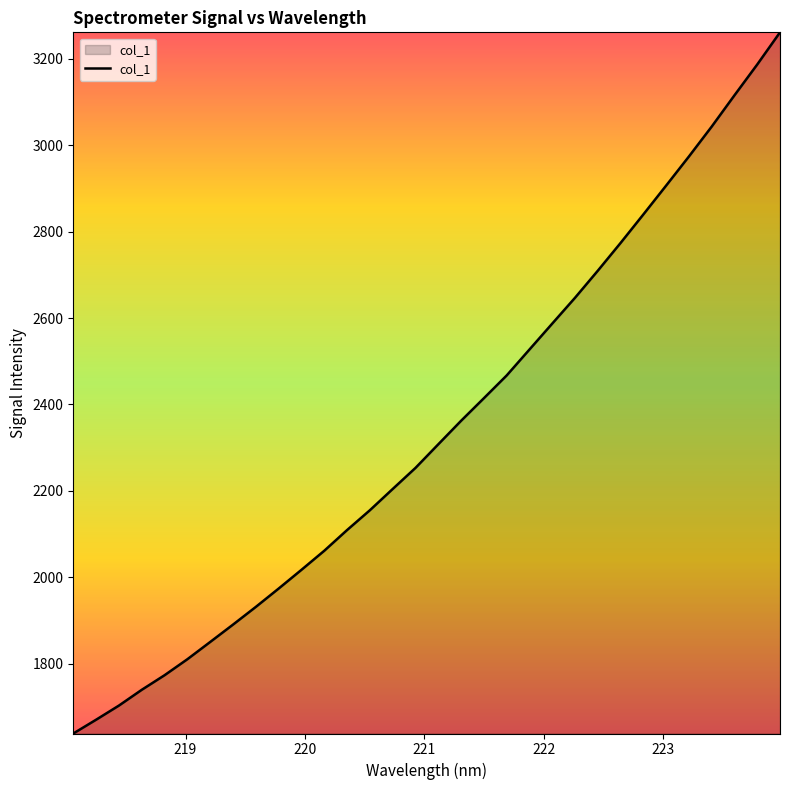

What is the maximum value shown in the chart?

3261.6